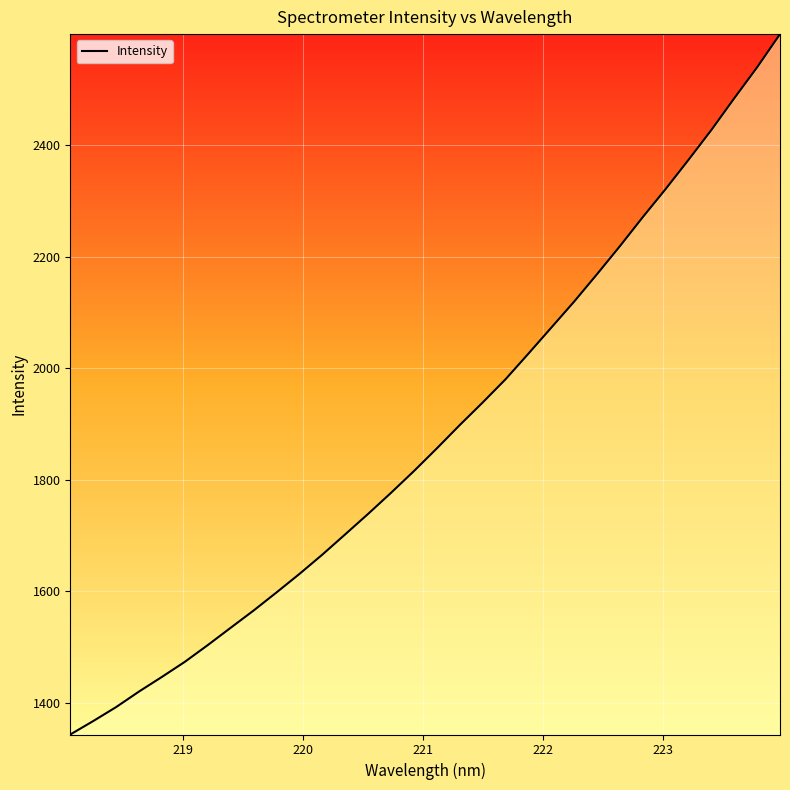

Count the number of categories in the chart.

32